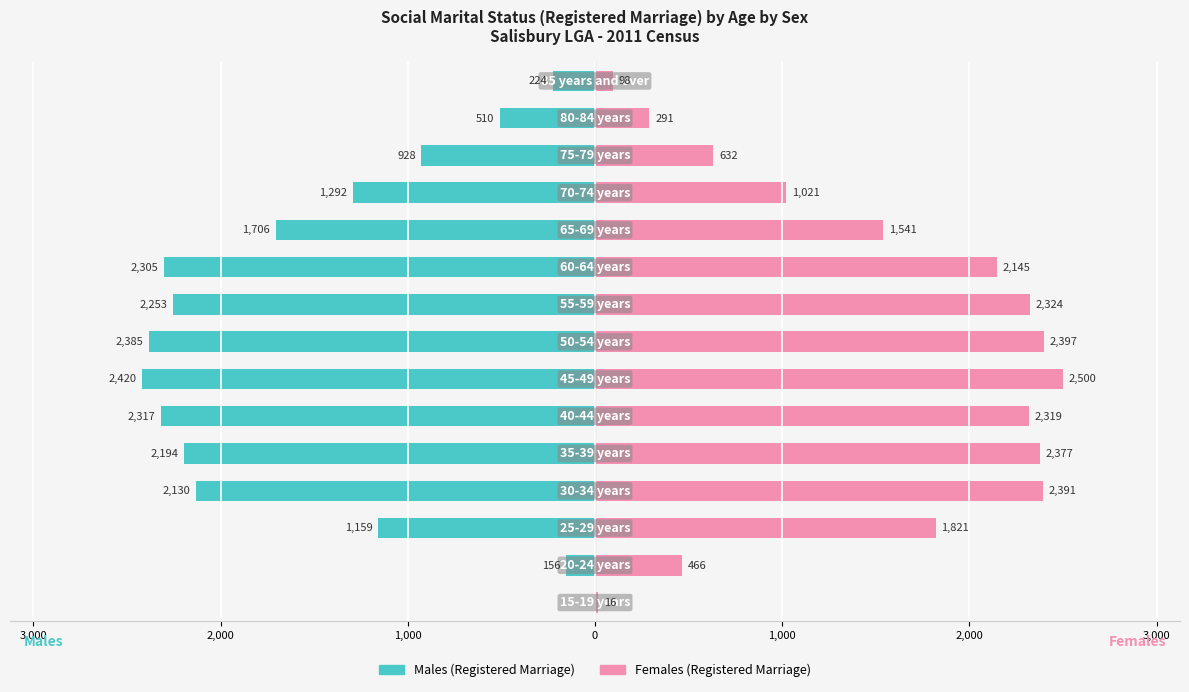

List the series in order of their peak value, highest first.

Females (Registered Marriage), Males (Registered Marriage)